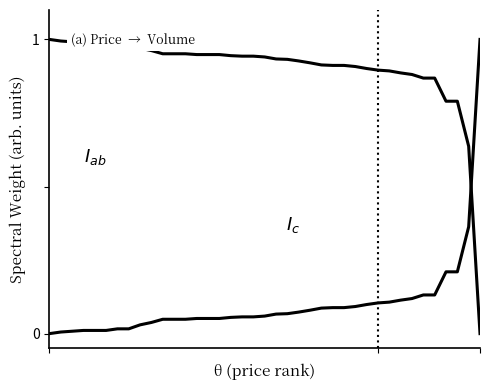

The value of $I_{c}$ at 31 is 0.0. True or false?

False